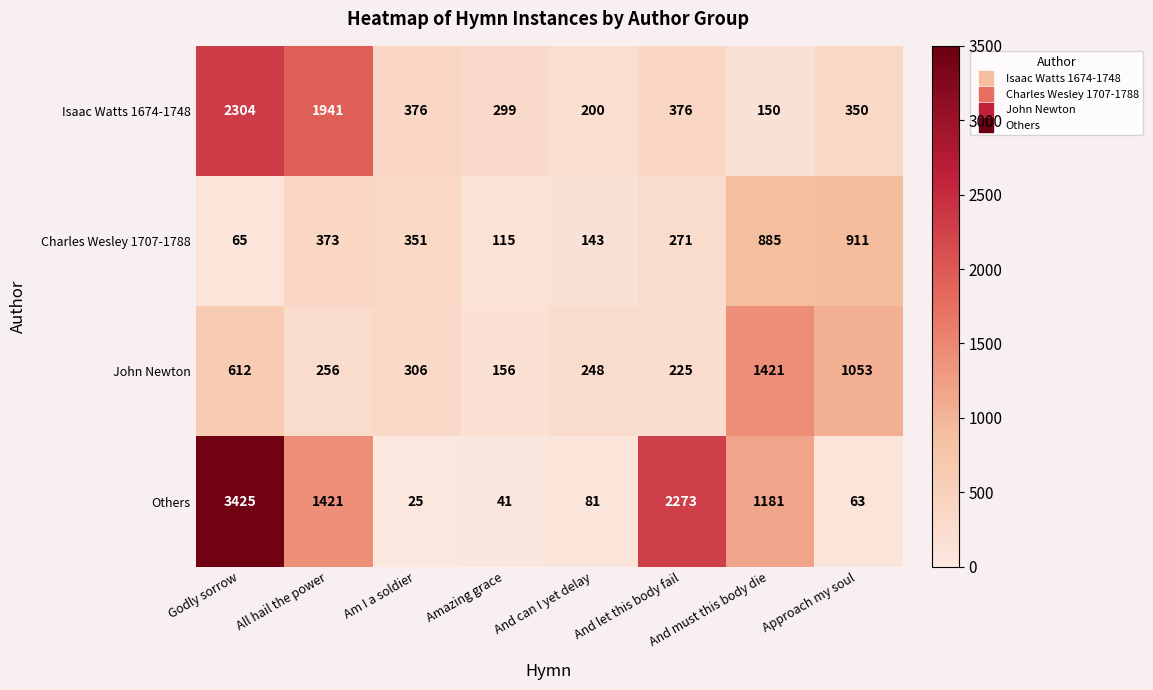

Which series has the widest spread of values?

Others